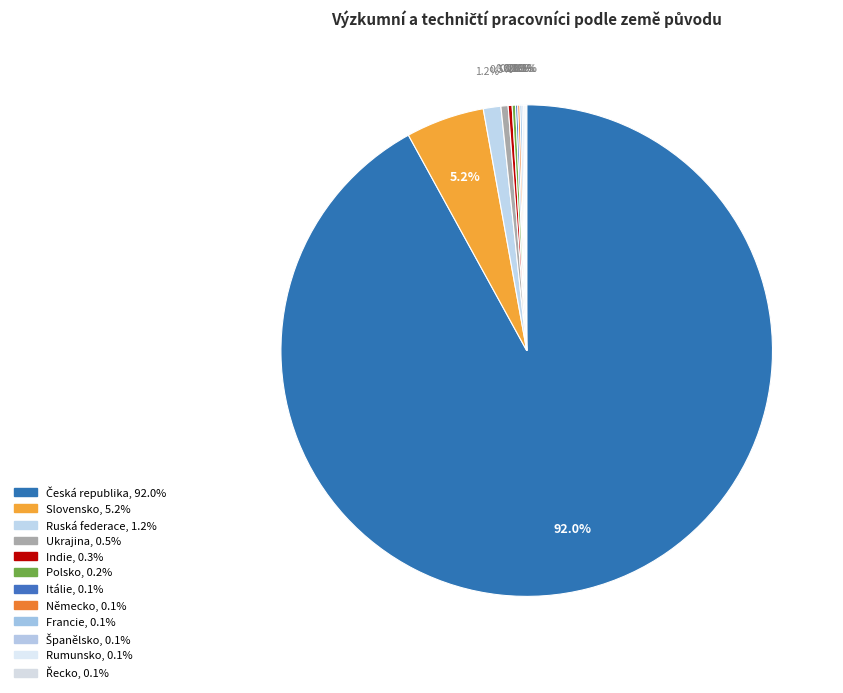

To the nearest percent, what is the difference between the largest and smallest slice percentages?

92%